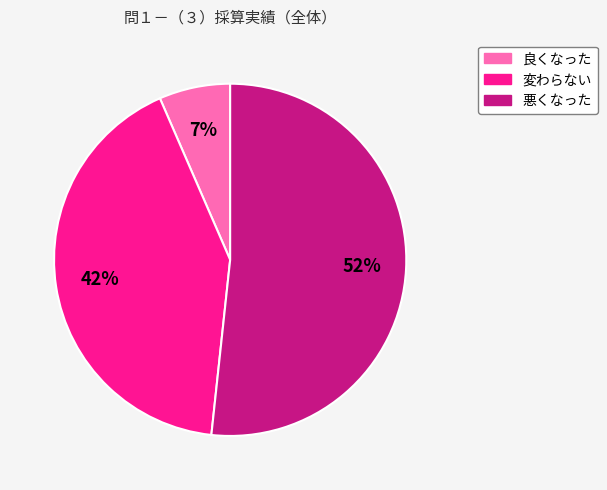

How many segments does this pie chart have?

3